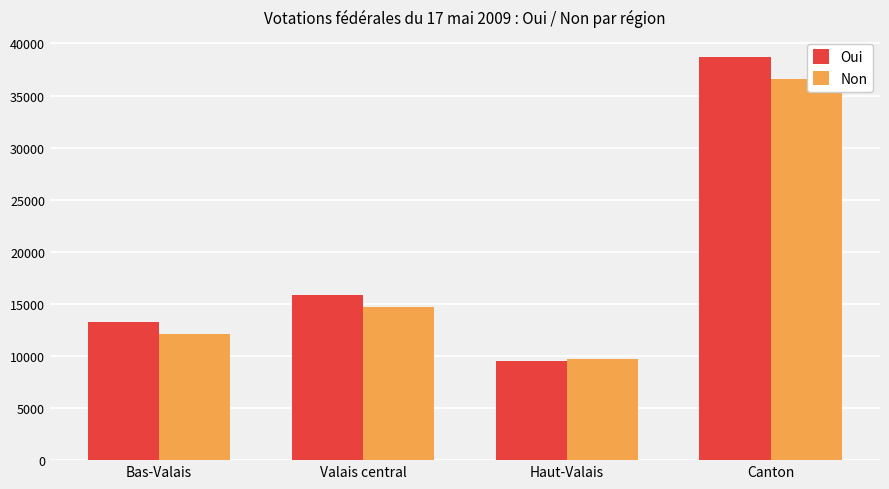

Which label corresponds to the smallest value in the chart?

Haut-Valais